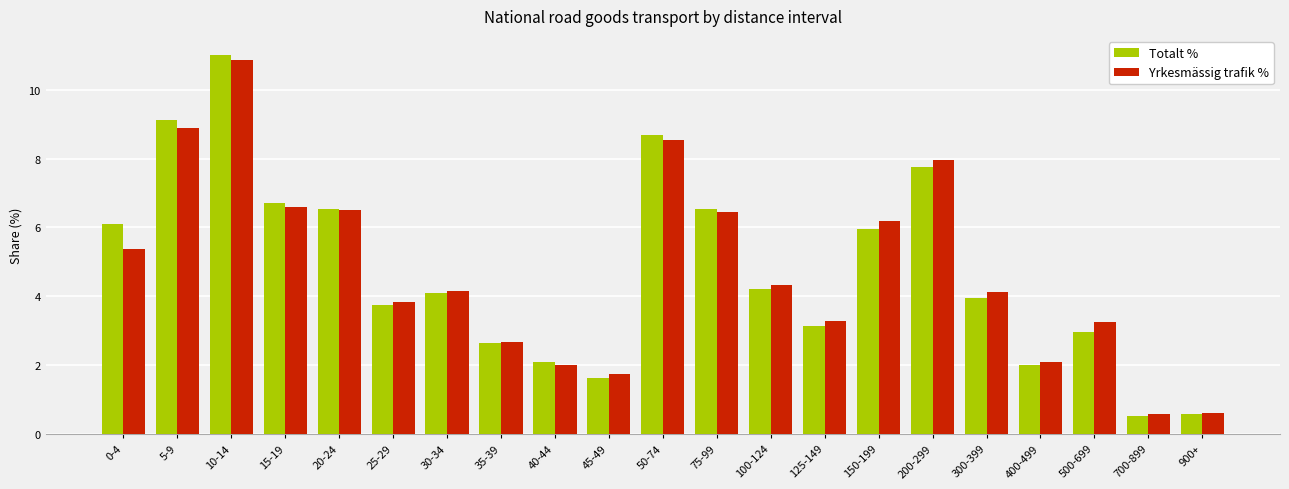

What is the difference between the highest and lowest values at 150-199?

0.2